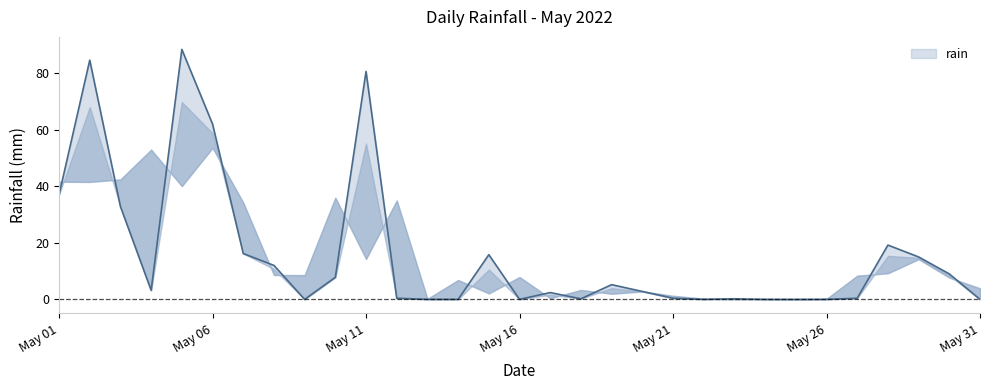

What is the difference between the values at 2022-05-02 and 2022-05-27?

84.2